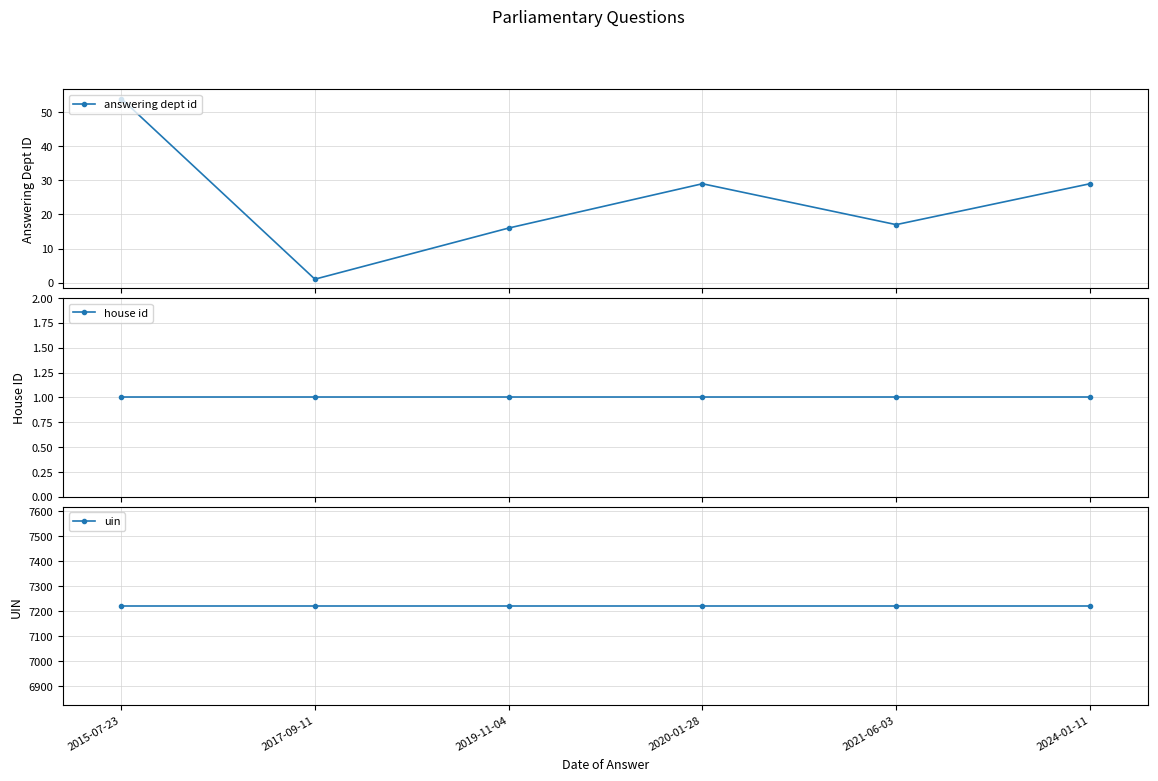

True or false: house id has more than 0 points higher than both neighbors.

False